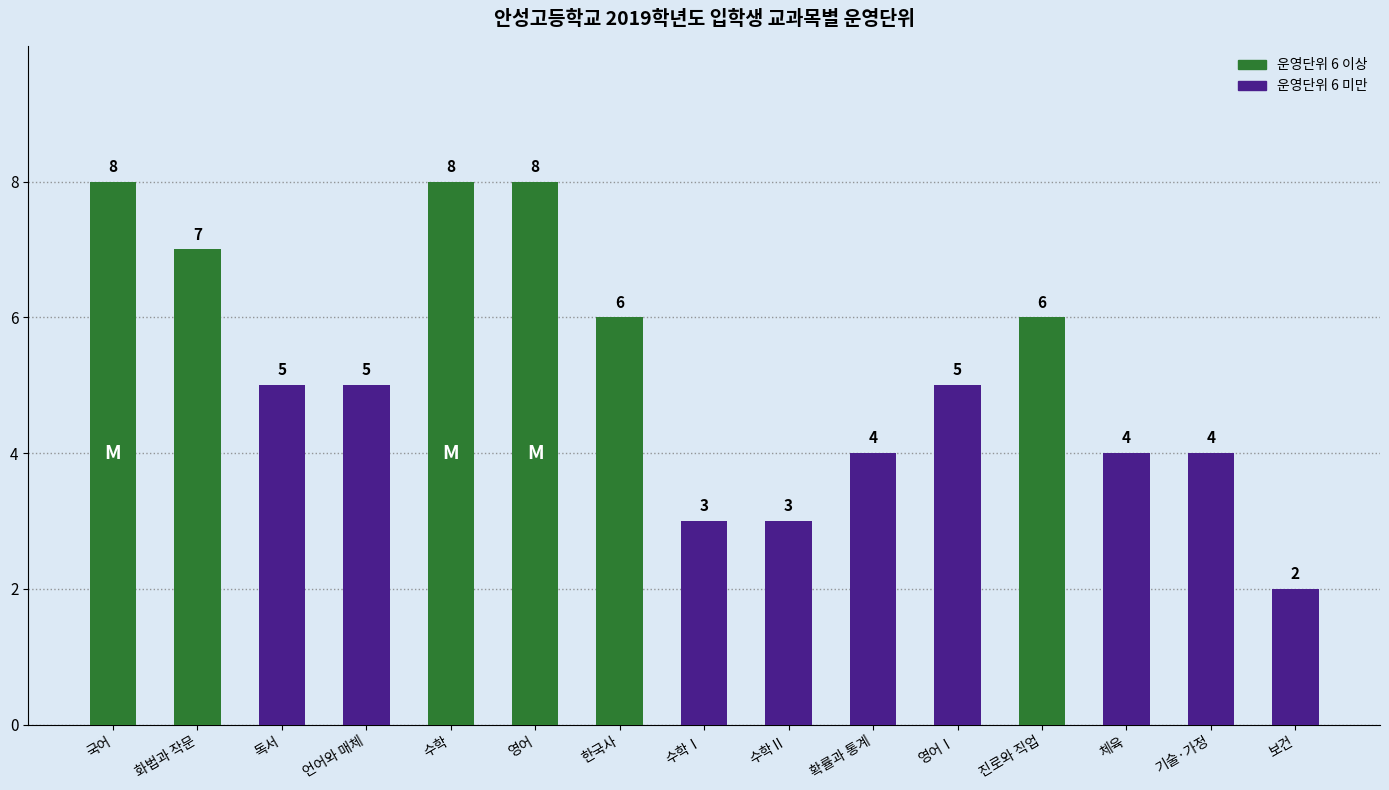

Count the number of categories in the chart.

15